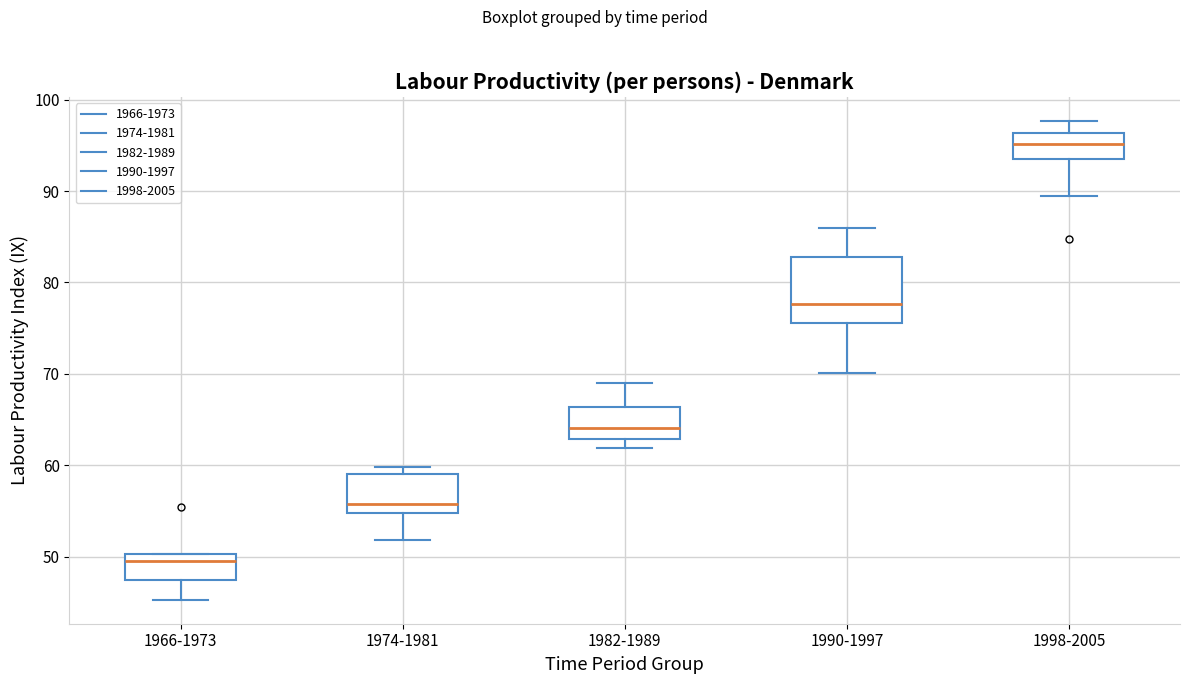

Where is the lower edge of the box for 1982-1989 on the y-axis? The values are not printed on the chart, so give them approximately, as read against the axis.

63